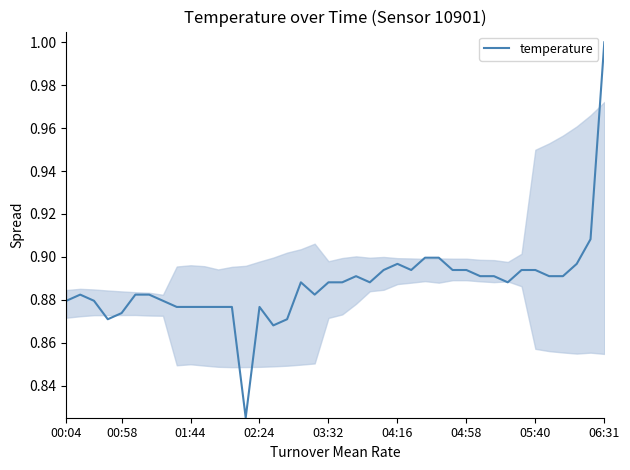

What is the greatest value displayed?

1.0